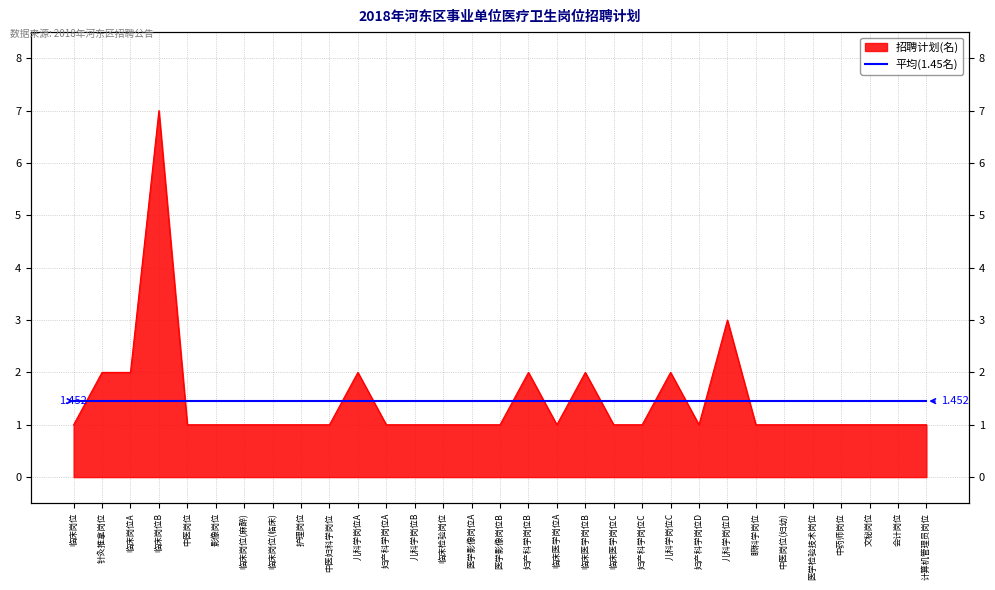

How many lines are shown in the chart?

1